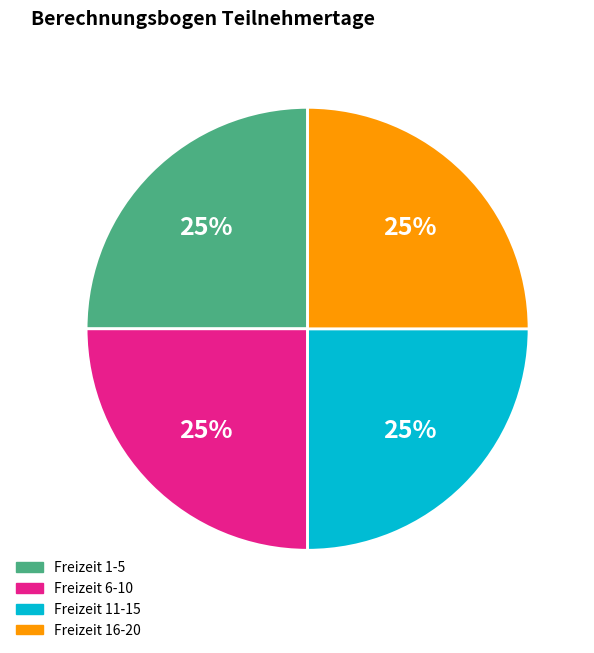

How many segments does this pie chart have?

4